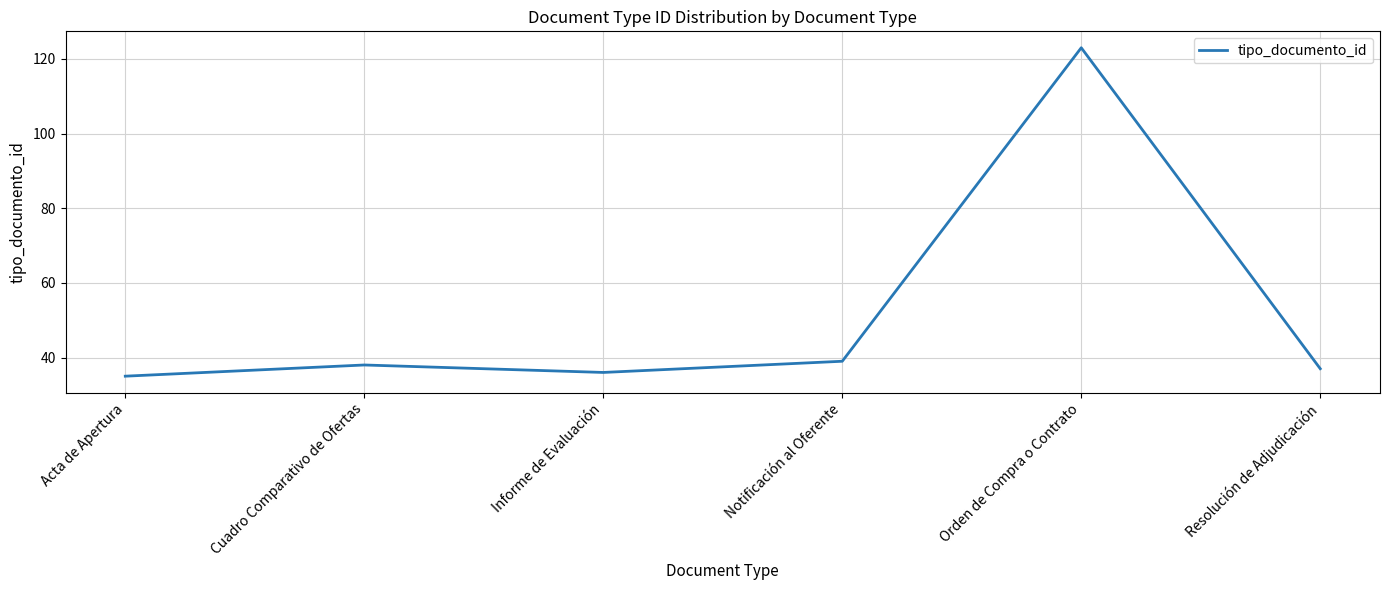

At which category does the chart reach its peak across all series?

Orden de Compra o Contrato